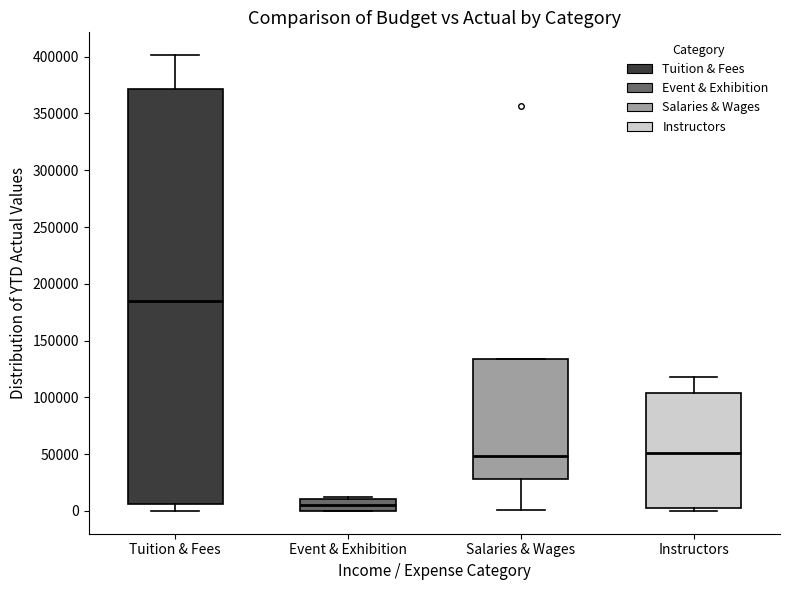

Reading left to right, transcribe this box plot: for each box, give where its median line is, the range the box spans, and where its two whiskers end, as read against the y-axis. The values are not printed on the chart, so give them approximately, as read against the axis.

Tuition & Fees: median 185000, box 5000 to 370000, whiskers 0 to 400000
Event & Exhibition: median 5000, box 0 to 10000, whiskers 0 to 10000 (just above the box's upper edge)
Salaries & Wages: median 50000, box 30000 to 135000, whiskers 0 to 135000
Instructors: median 50000, box 5000 to 105000, whiskers 0 to 120000